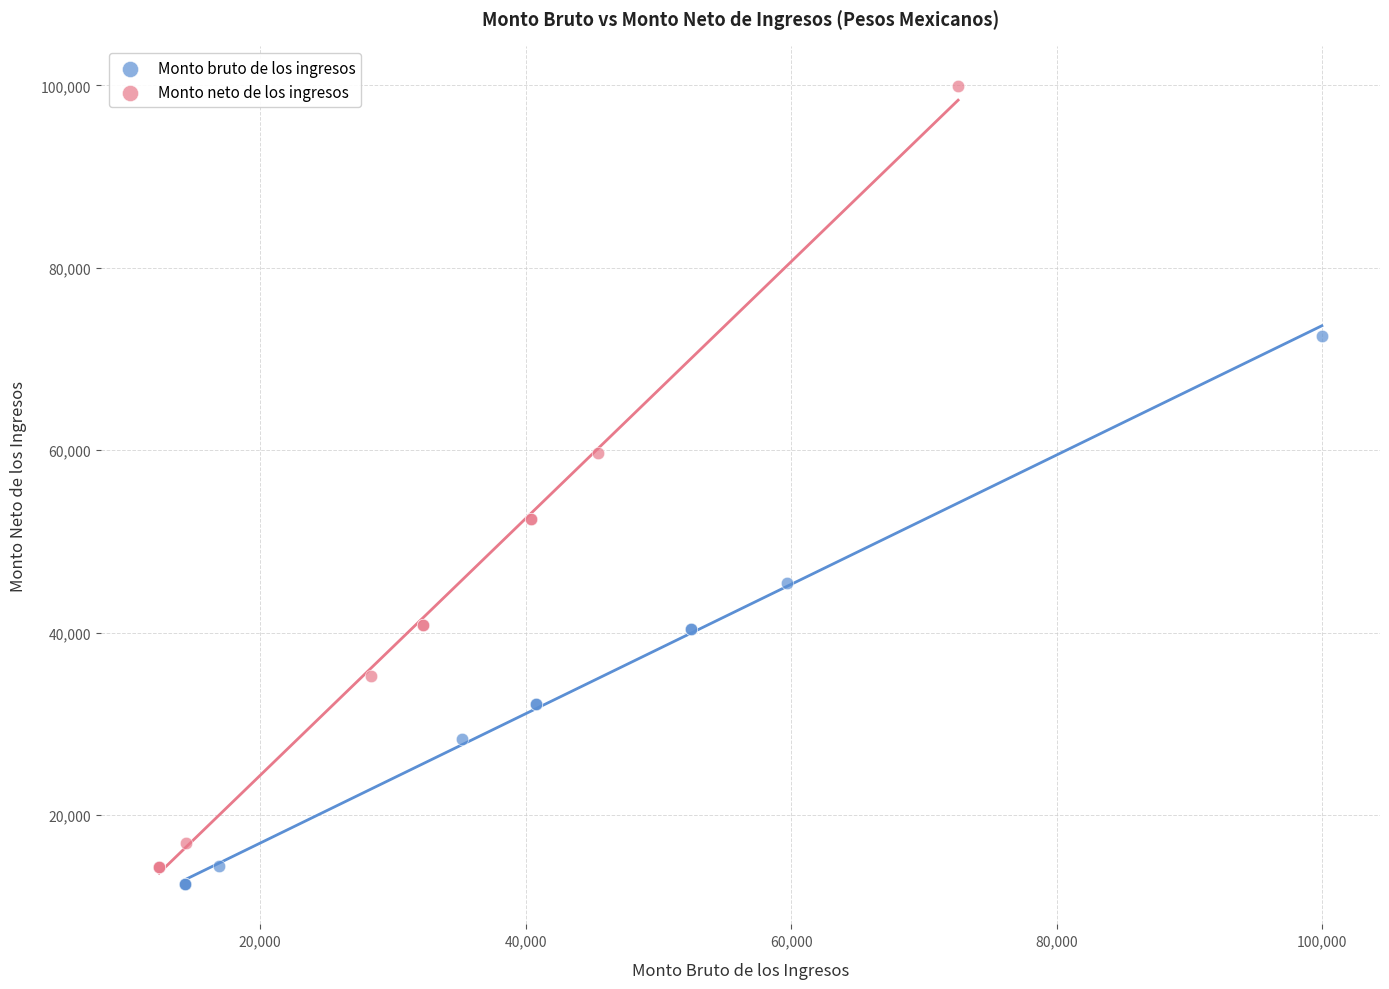

Which series contains the highest Y value?

Monto neto de los ingresos